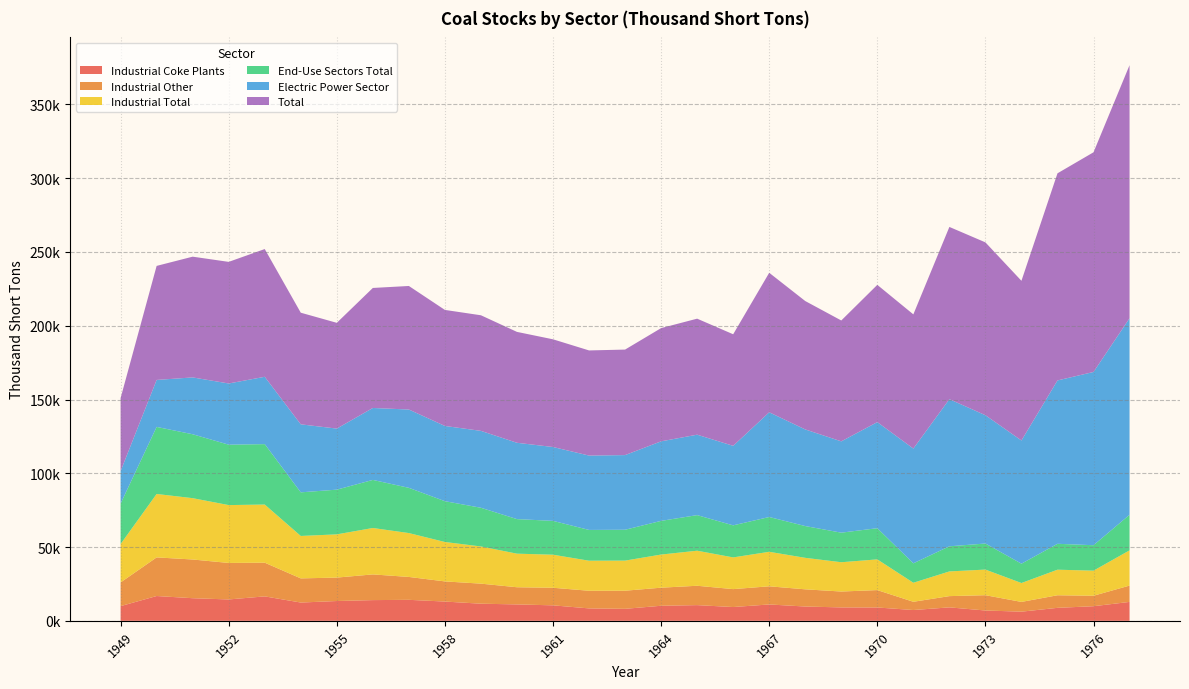

True or false: Industrial Other and End-Use Sectors Total cross at least once.

False